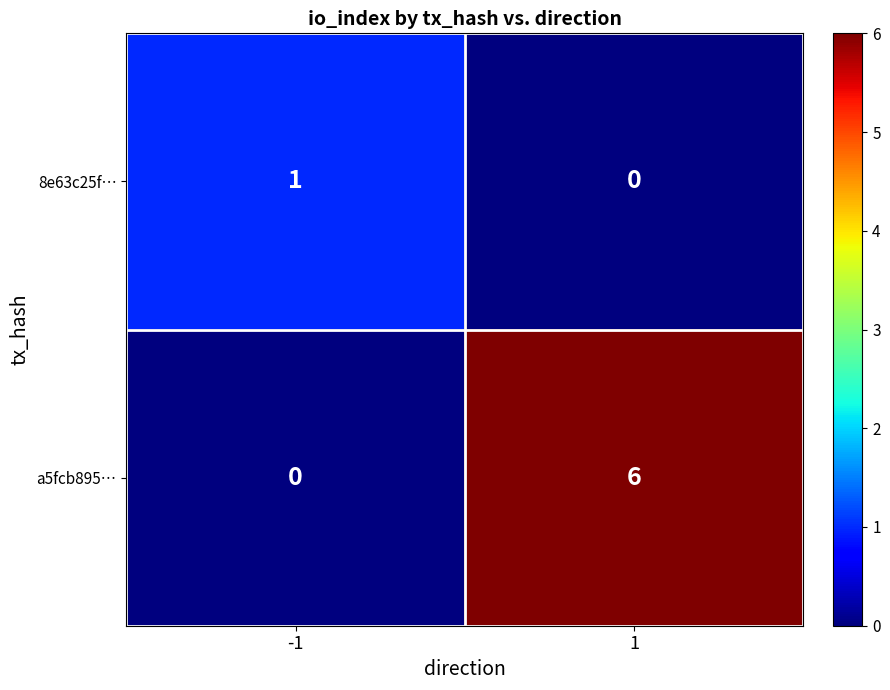

What is the maximum value for a5fcb895…?

6